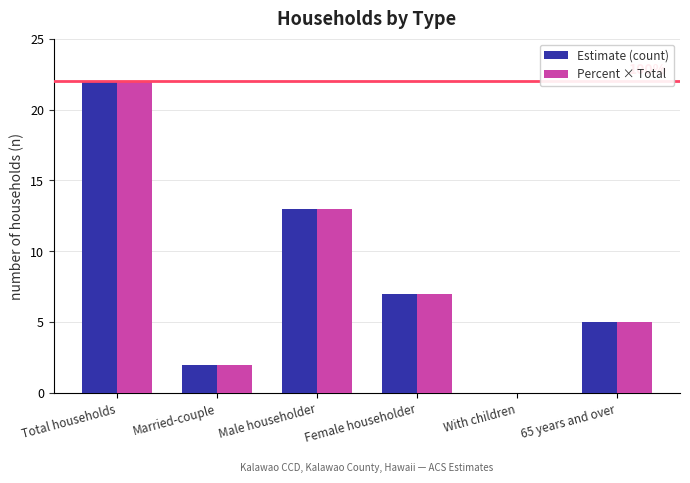

True or false: Estimate (count) has a value of 3.4 at Married-couple.

False